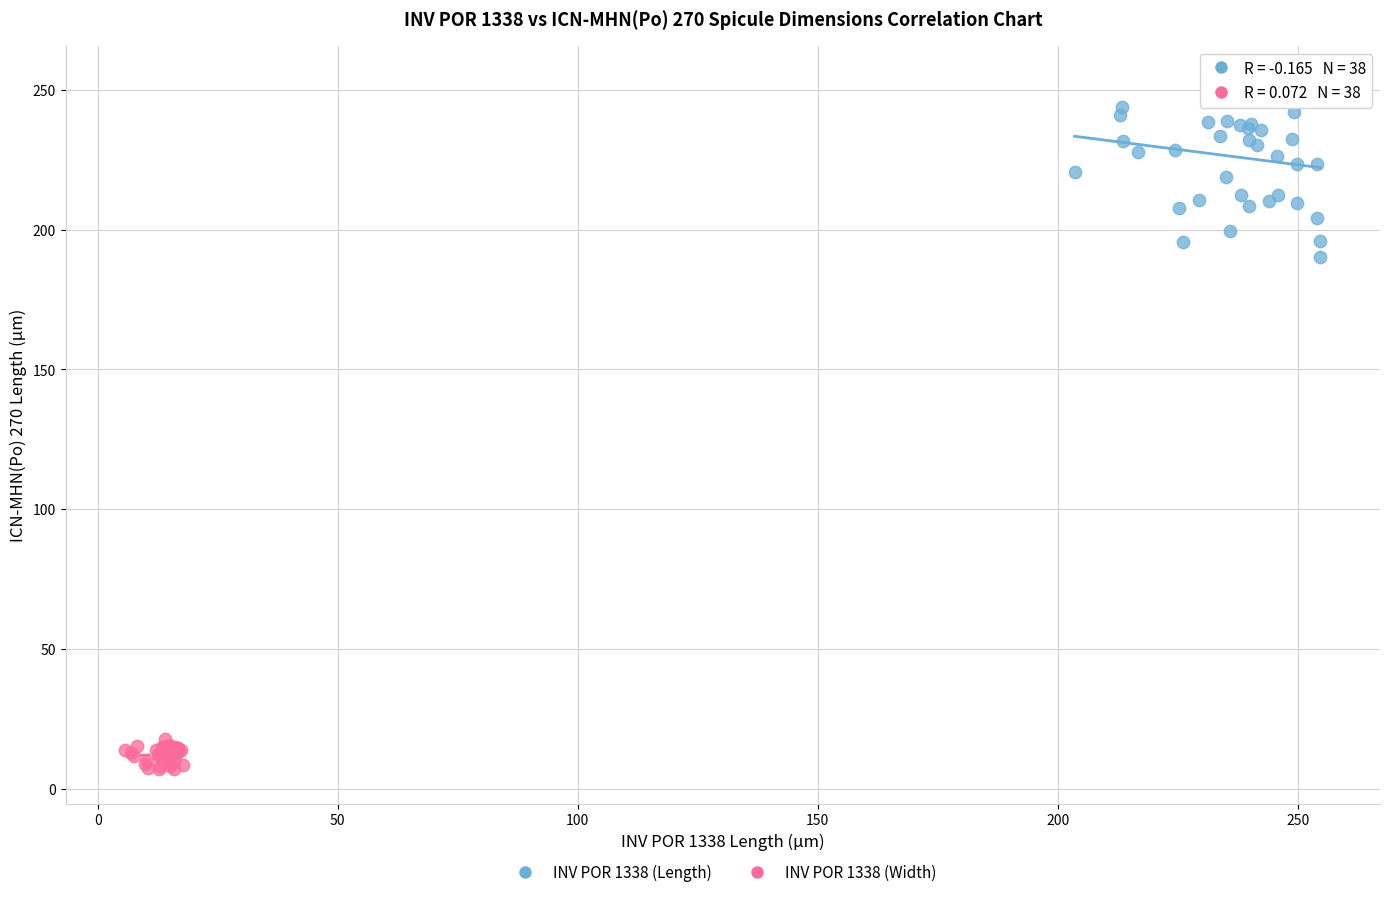

Which series reaches the minimum Y coordinate?

INV POR 1338 (Width)